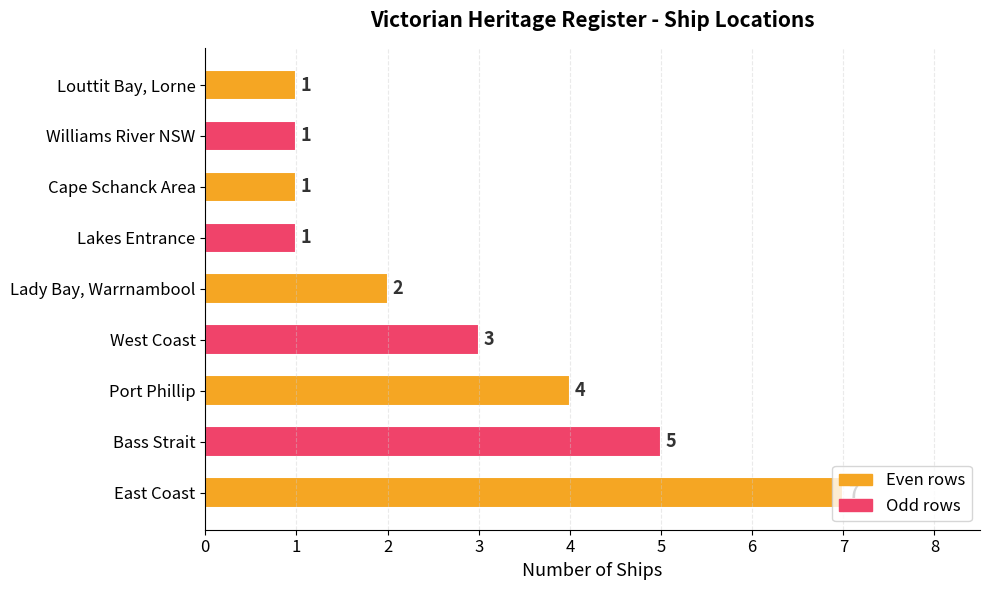

Are the bars grouped side by side (vs. stacked)?

No